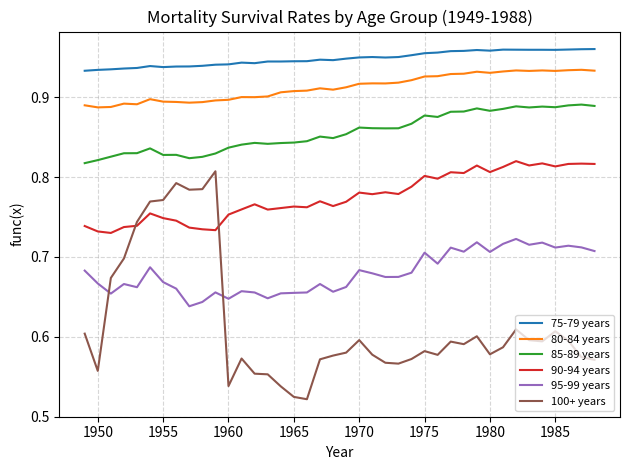

Which series has the largest total across all categories?

75-79 years